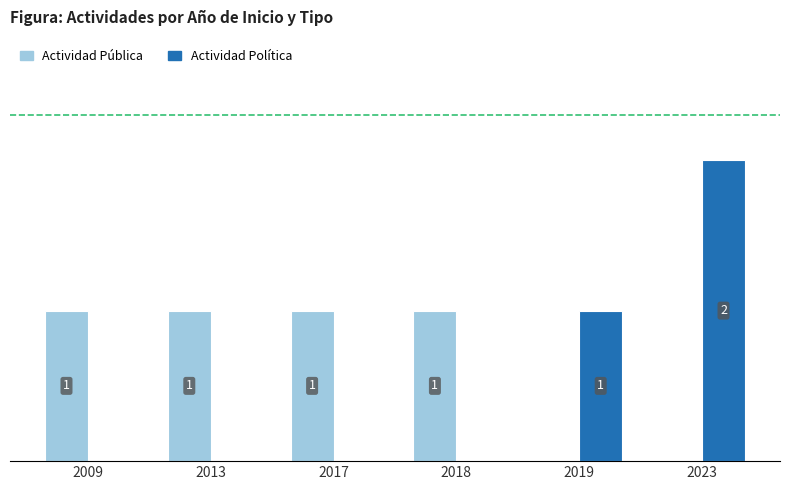

Which series changed the most between 2013 and 2023?

Actividad Política